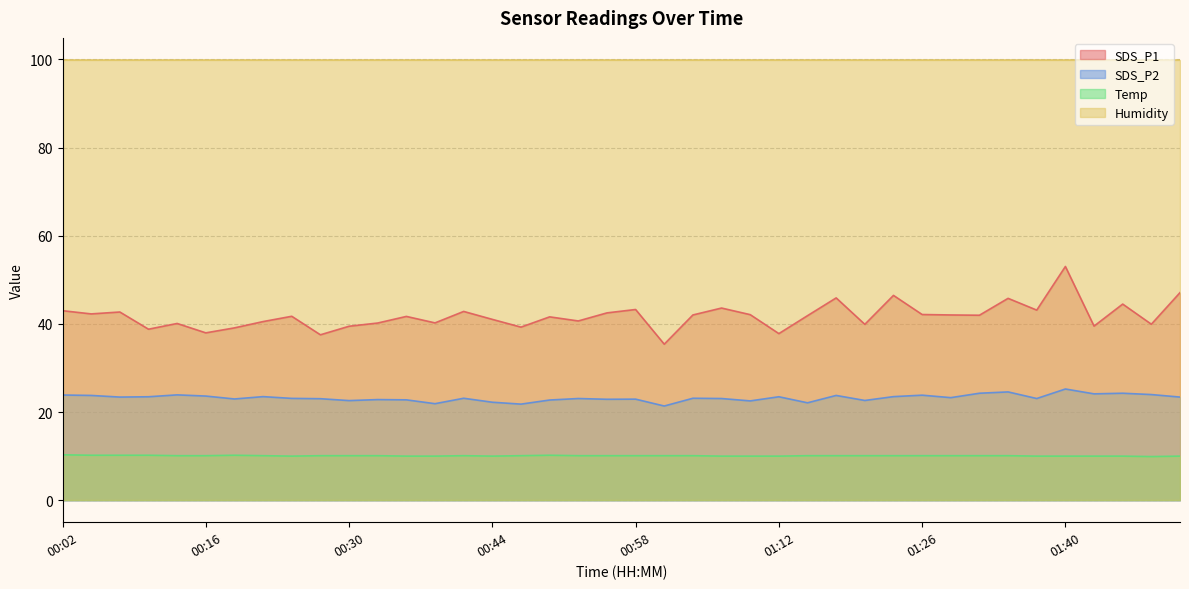

What is the total value across all series at 01:12?

171.2